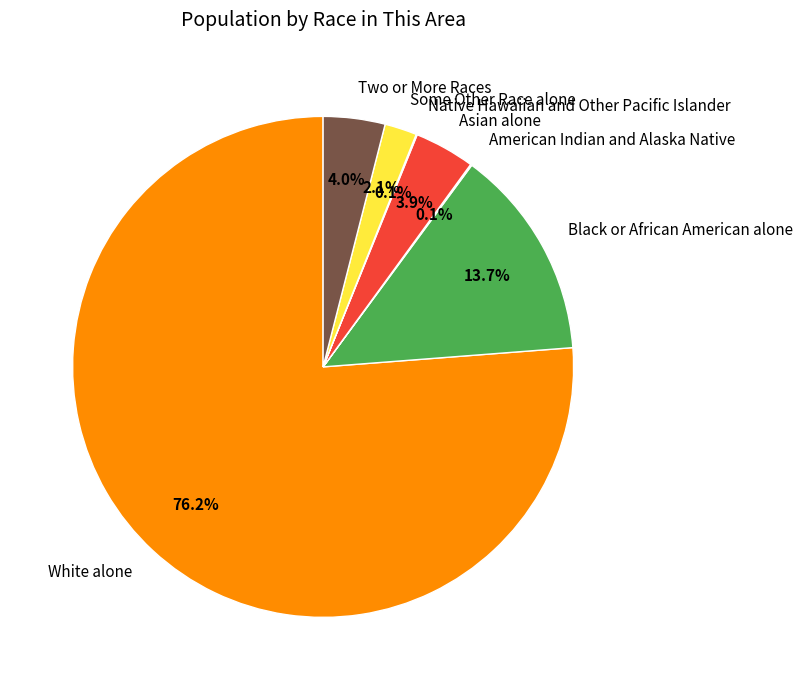

To the nearest percent, what is the difference between the largest and smallest slice percentages?

76%